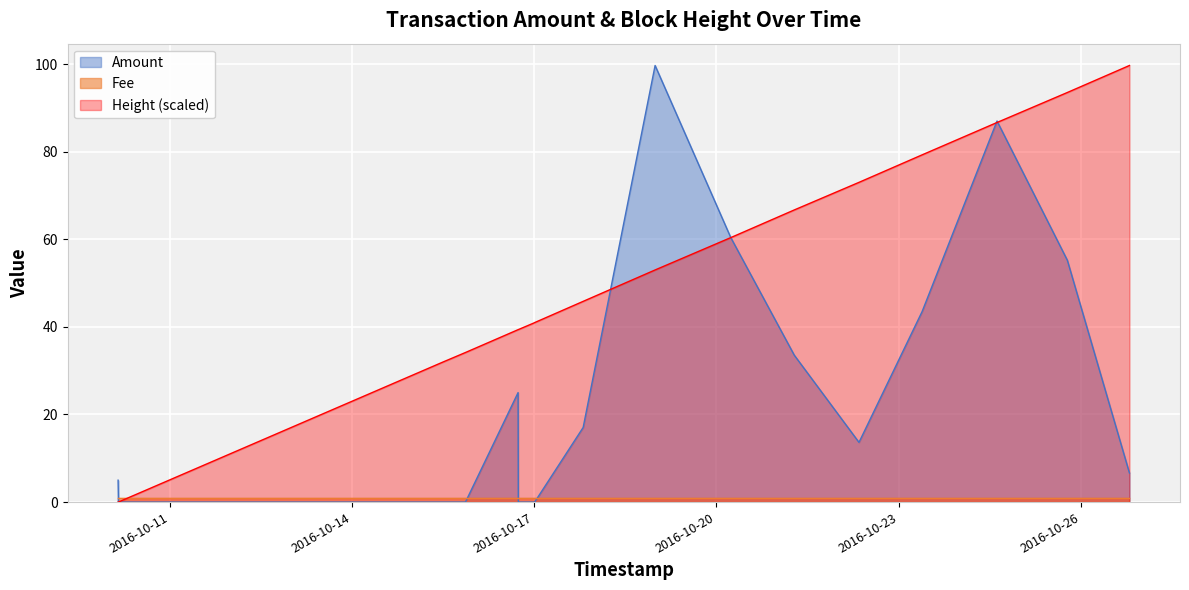

True or false: Height has a value of 42.3 at 2016-10-15 11:45:07.

False